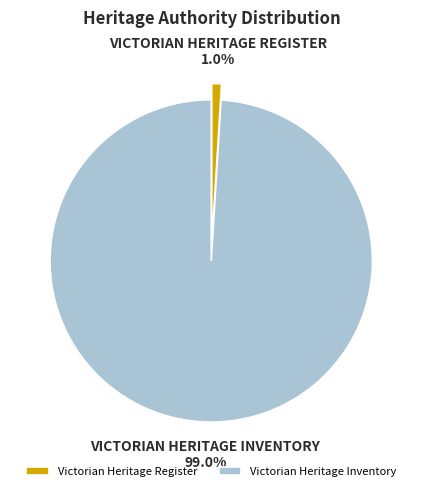

Which has a higher value, Victorian Heritage Register or Victorian Heritage Inventory?

Victorian Heritage Inventory